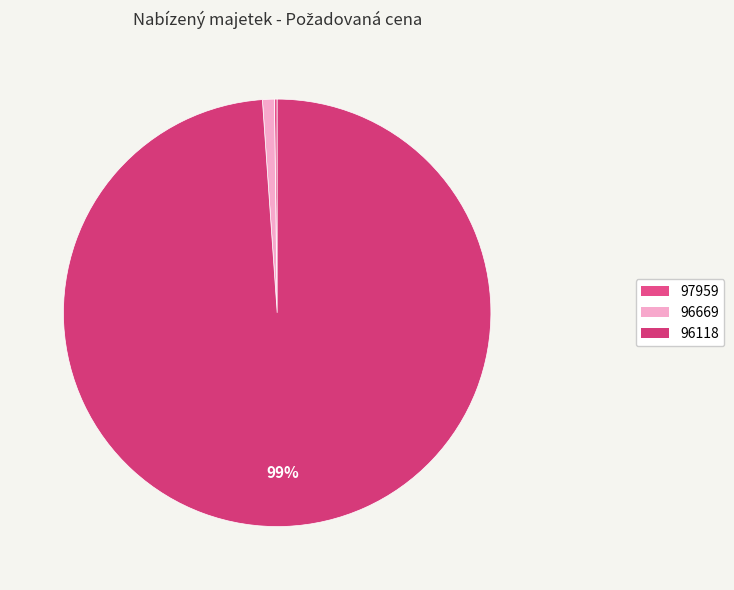

Between 96118 and 97959, which is larger?

96118